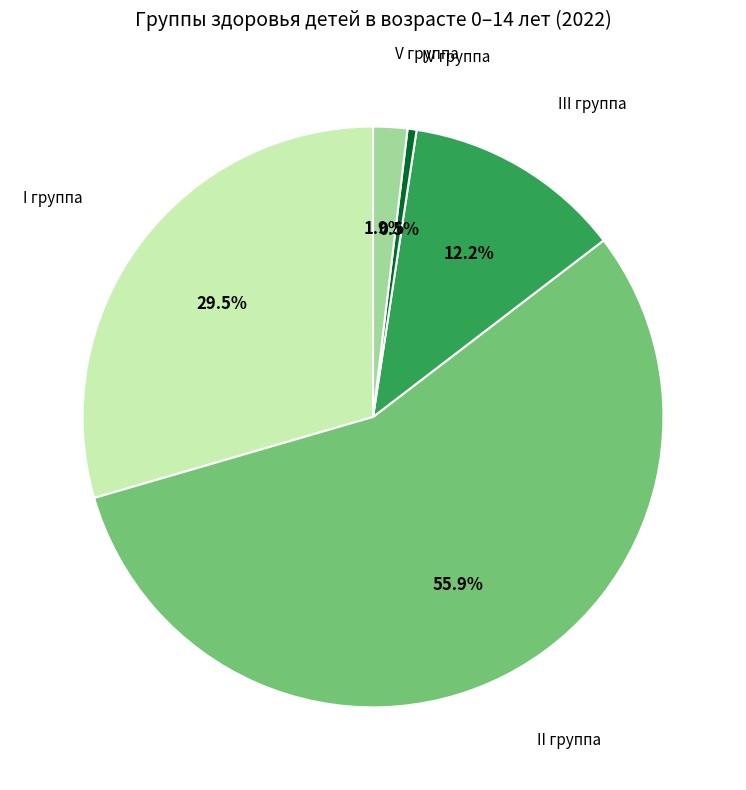

What is the majority slice?

II группа